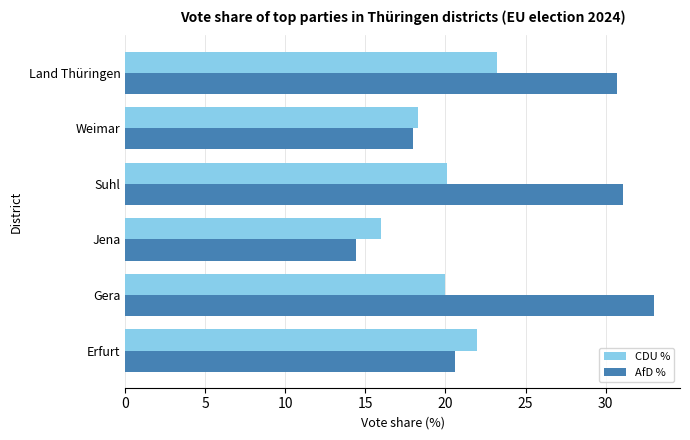

List the labels in order of AfD % value, largest first.

Gera, Suhl, Land Thüringen, Erfurt, Weimar, Jena